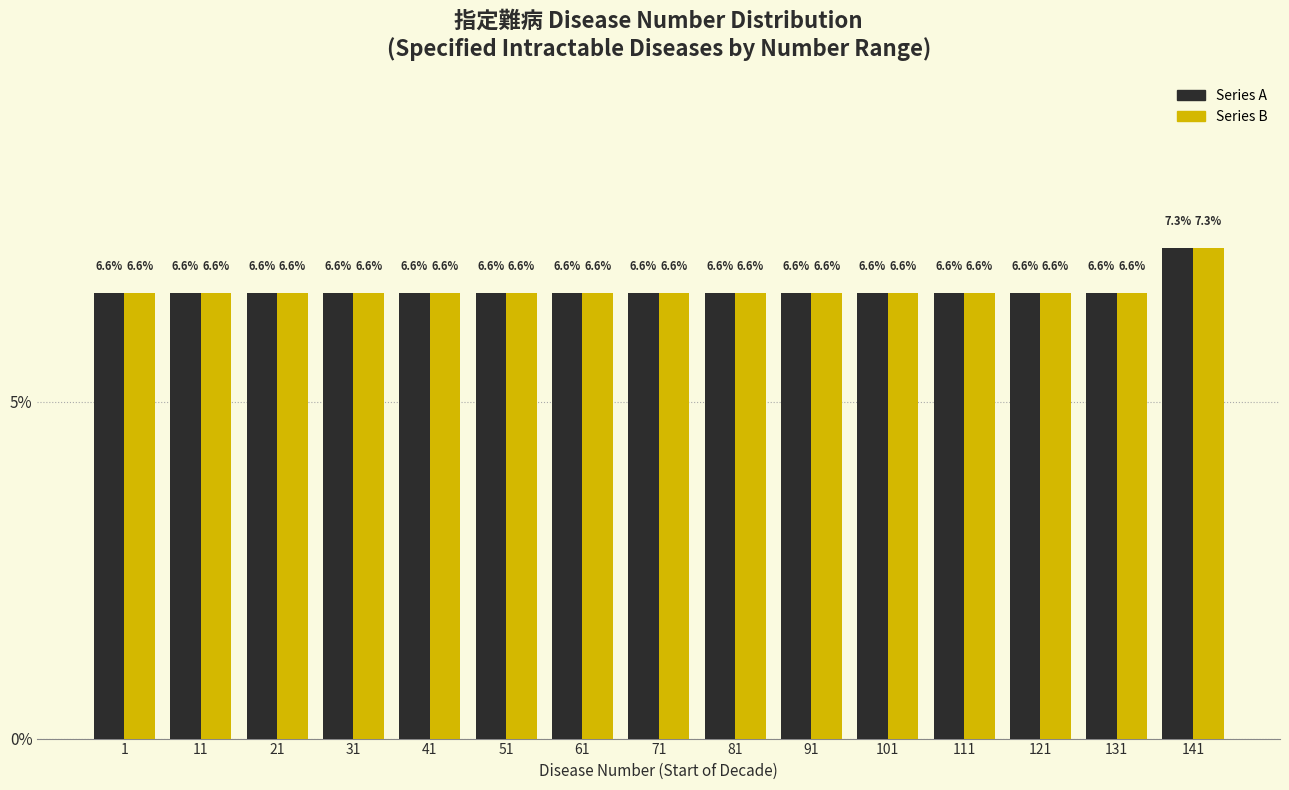

At which category is the sum across all series the highest?

141